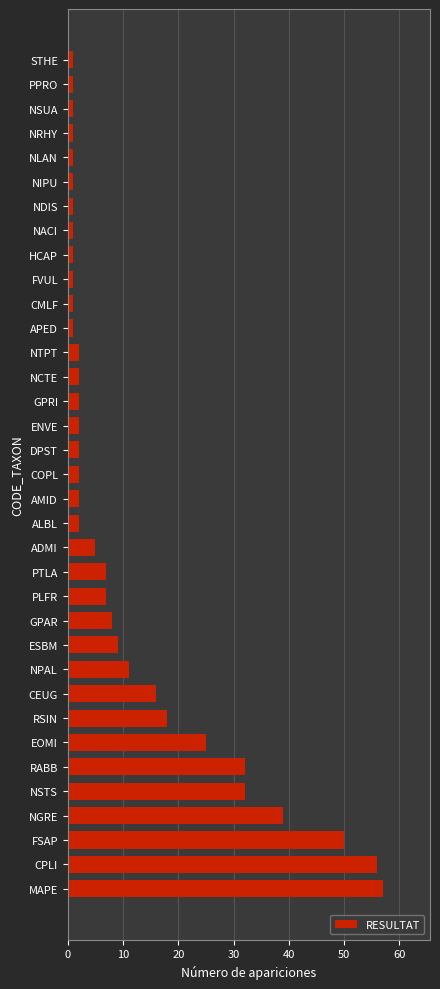

What is the maximum value shown in the chart?

57